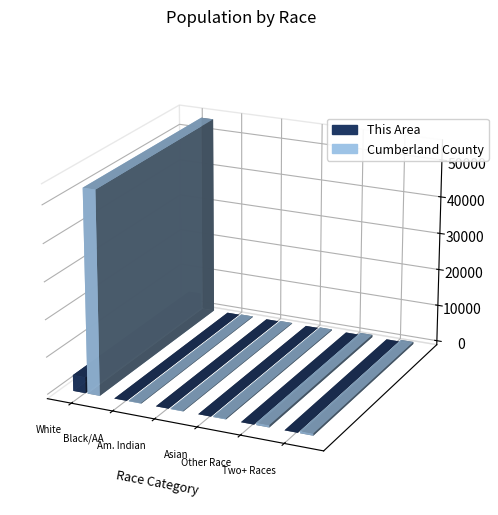

At which label does Cumberland County first exceed 561?

White alone